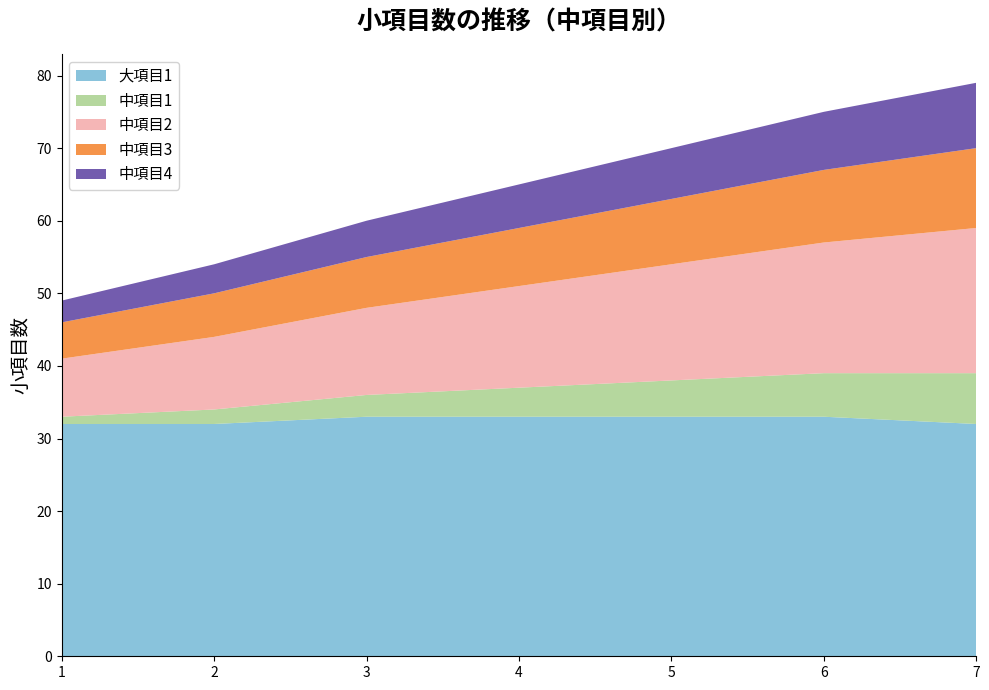

Reading left to right, extract all data points from this chart.

大項目1: 1=32	2=32	3=33	4=33	5=33	6=33	7=32
中項目1: 1=1	2=2	3=3	4=4	5=5	6=6	7=7
中項目2: 1=8	2=10	3=12	4=14	5=16	6=18	7=20
中項目3: 1=5	2=6	3=7	4=8	5=9	6=10	7=11
中項目4: 1=3	2=4	3=5	4=6	5=7	6=8	7=9